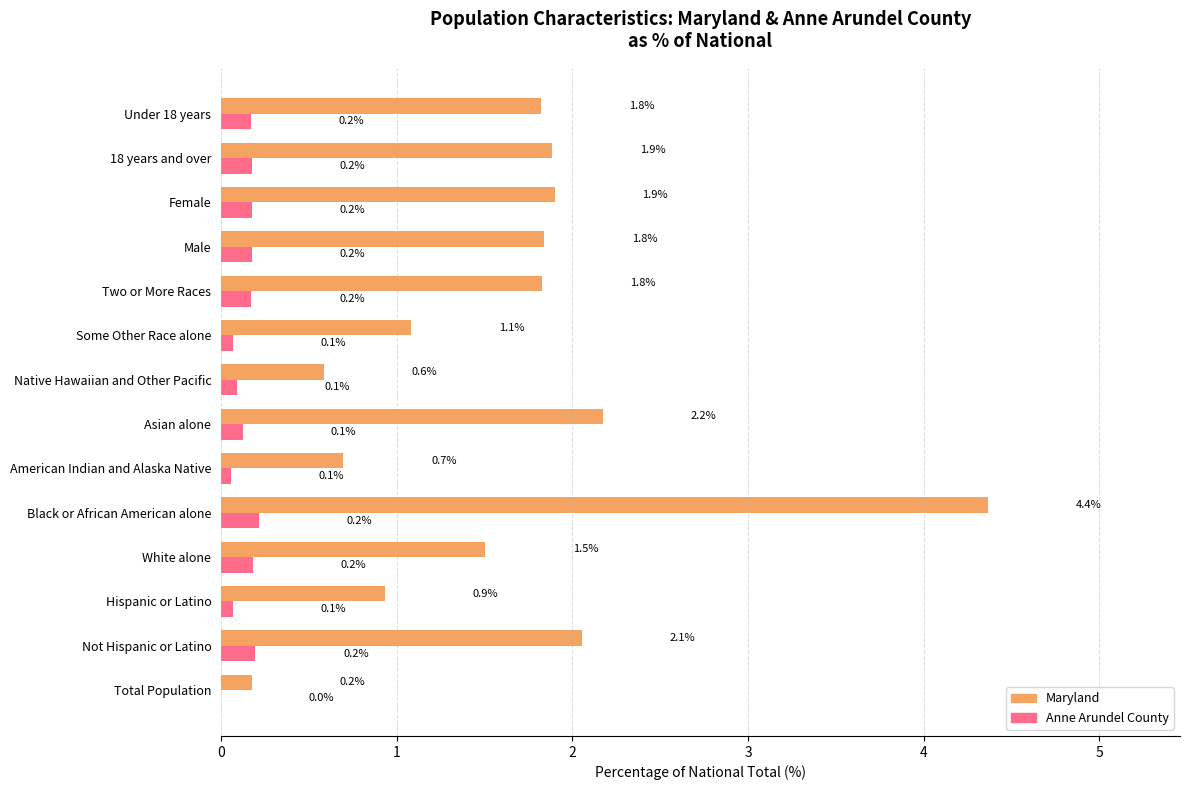

How many categories are shown in the chart?

14